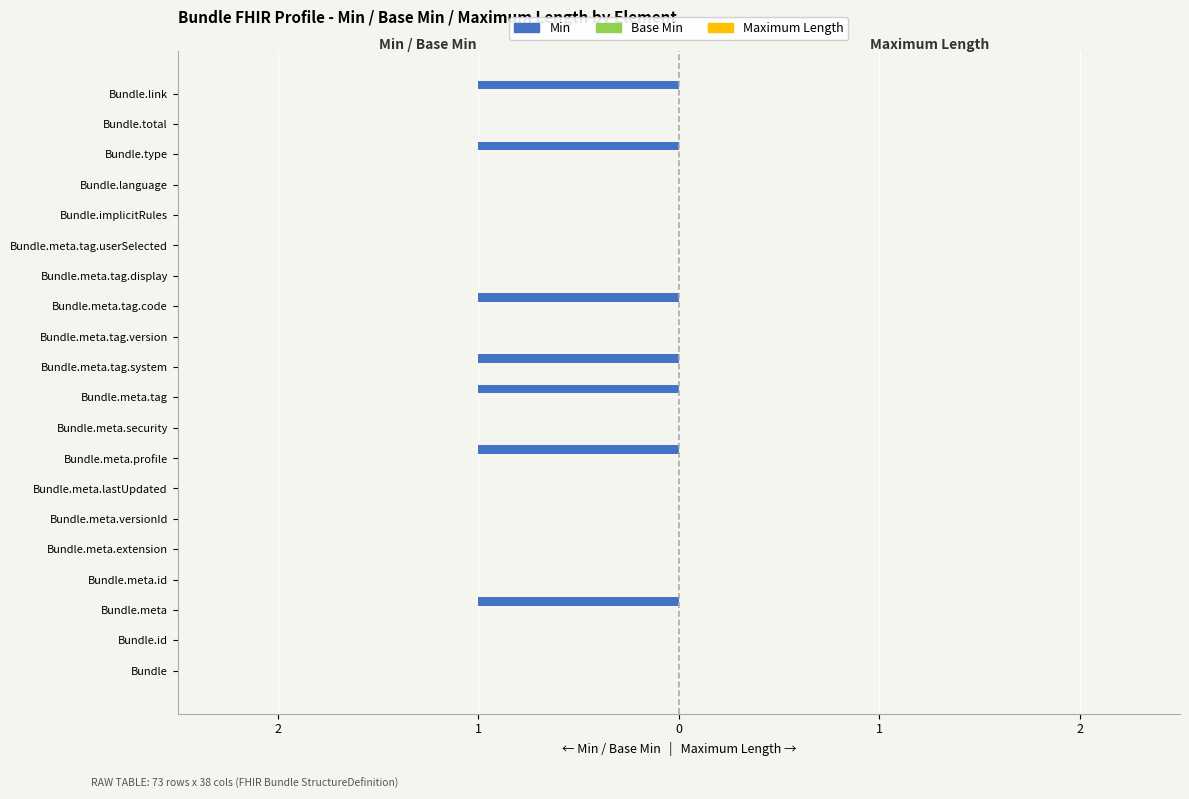

Are the bars horizontal?

Yes